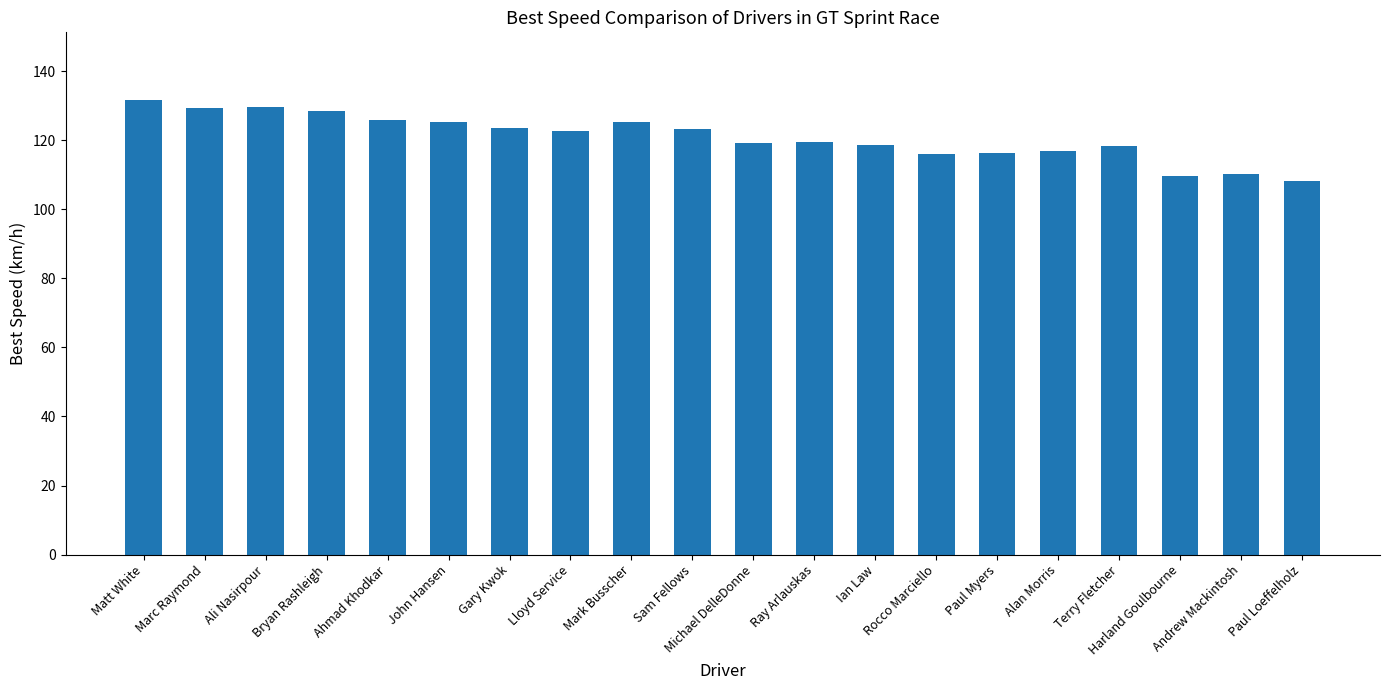

What is the ratio of the value at John Hansen to the value at Andrew Mackintosh?

1.1